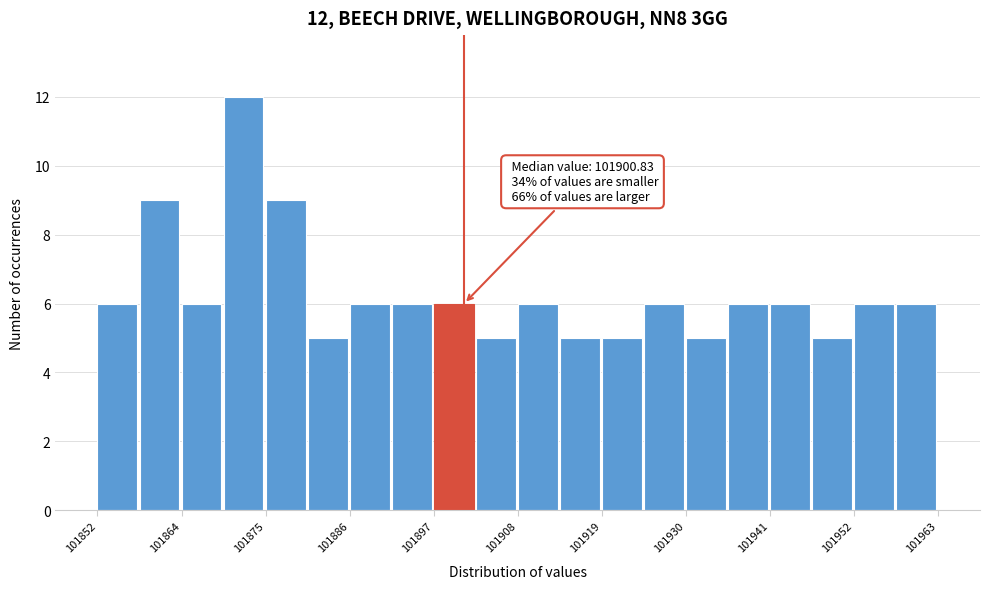

Read against the x-axis, roughly where is the centre of the tallest bar?

101872